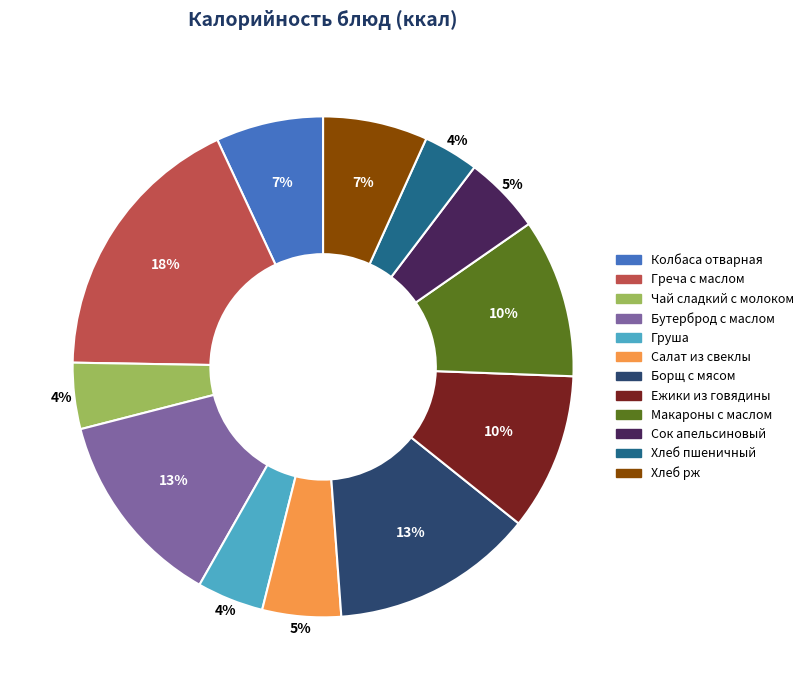

Is there a majority slice in this chart?

No